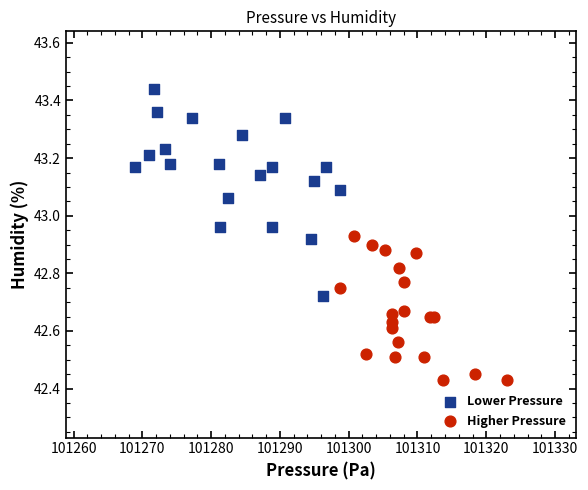

What are all the series names shown in the legend?

Lower Pressure, Higher Pressure